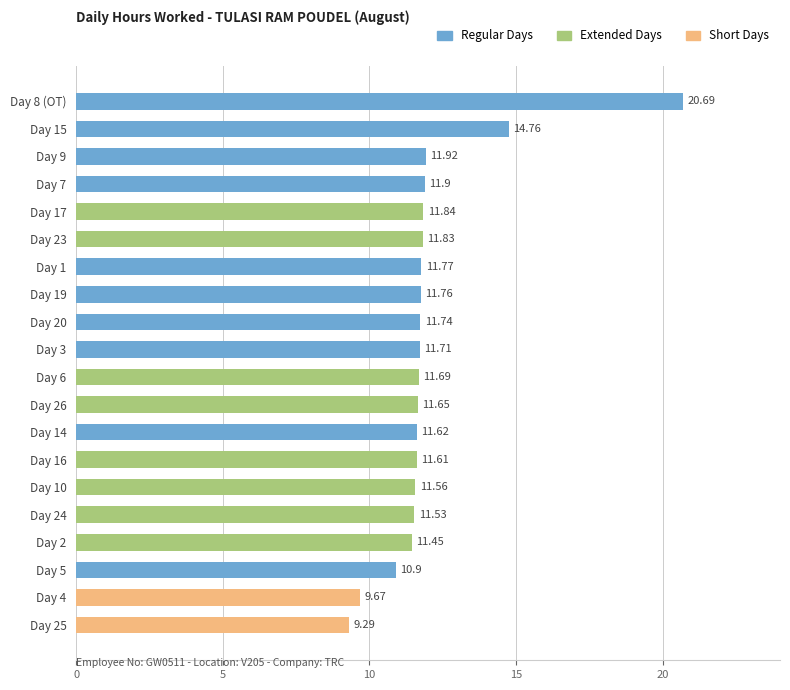

What is the minimum value shown in the chart?

9.3